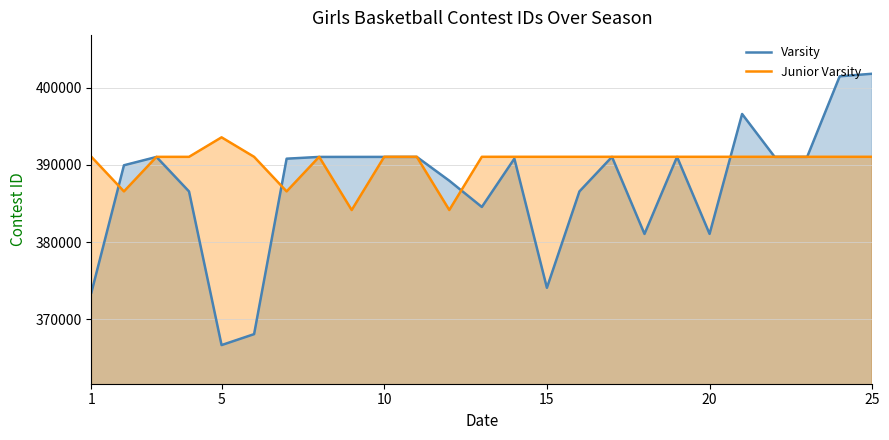

Reading left to right, what are all the values shown in this chart?

Varsity: 373477	389935	391012	386545	366661	368079	390787	391016	391017	391018	391019	387937	384537	390791	374074	386550	391021	381048	391022	381052	396572	391023	391024	401449	401782
Junior Varsity: 391025	386551	391026	391027	393552	391028	386552	391029	384140	391030	391031	384144	391032	391033	391033	391033	391033	391033	391033	391033	391033	391033	391033	391033	391033